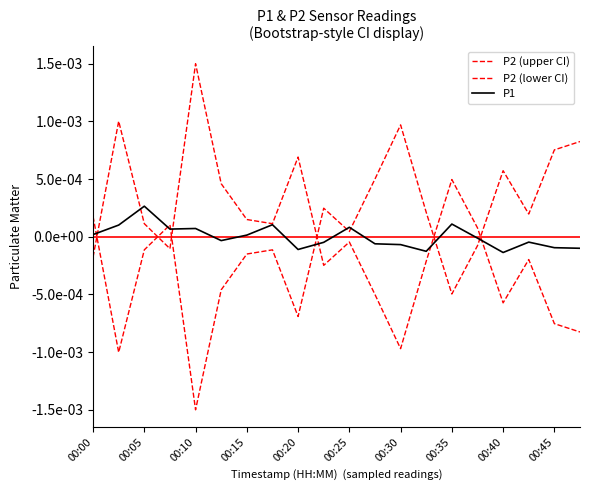

How many interior local valleys does the P1 series have?

5